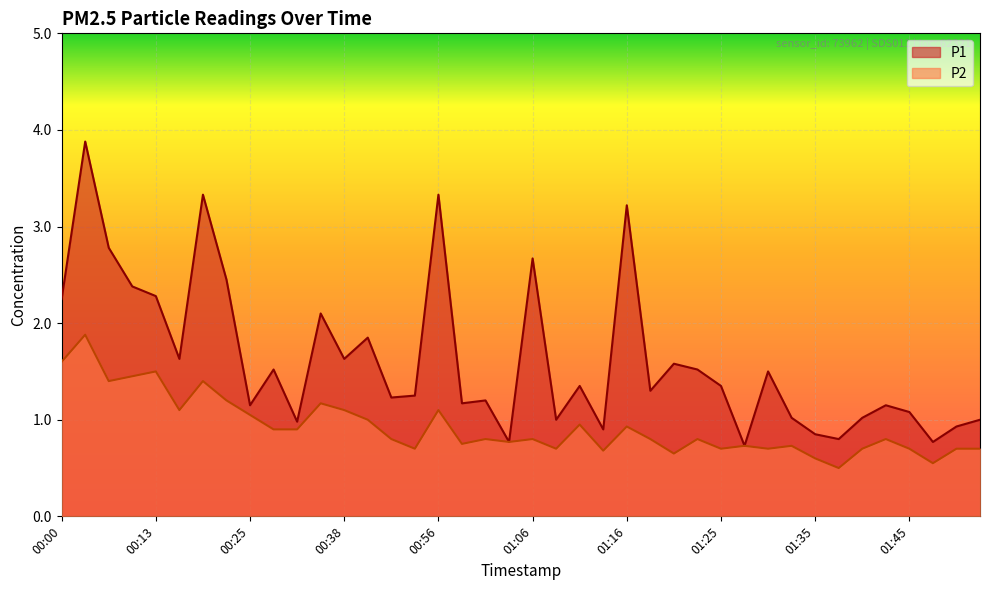

Which category has the lowest value in the P1 series?

01:28